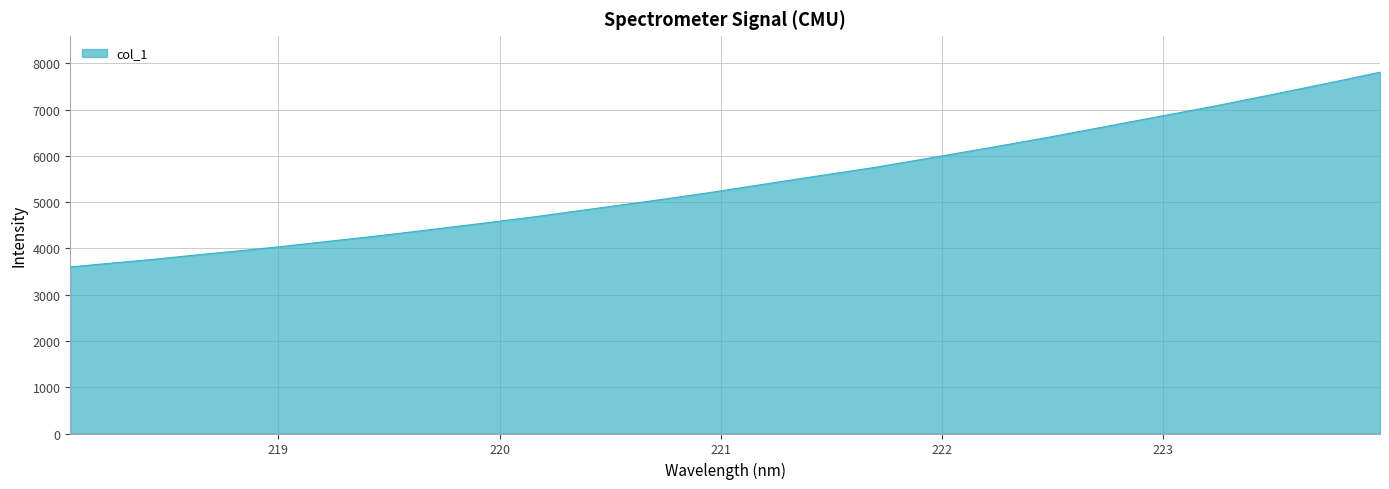

What is the minimum value shown in the chart?

3599.8